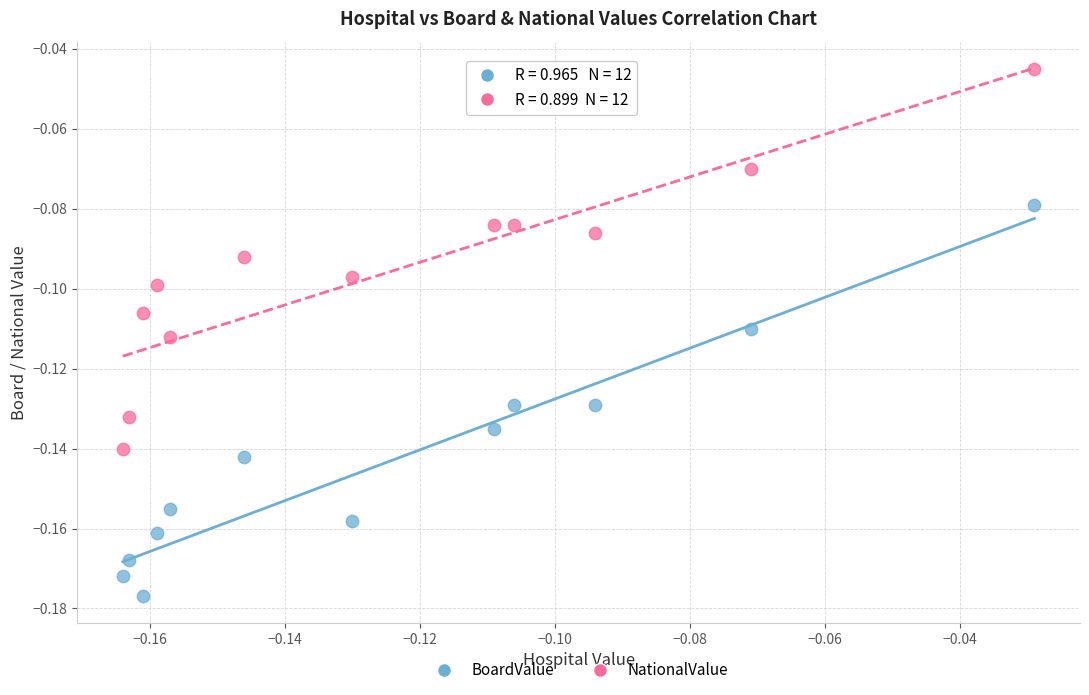

Which series has the widest spread of Y values?

BoardValue